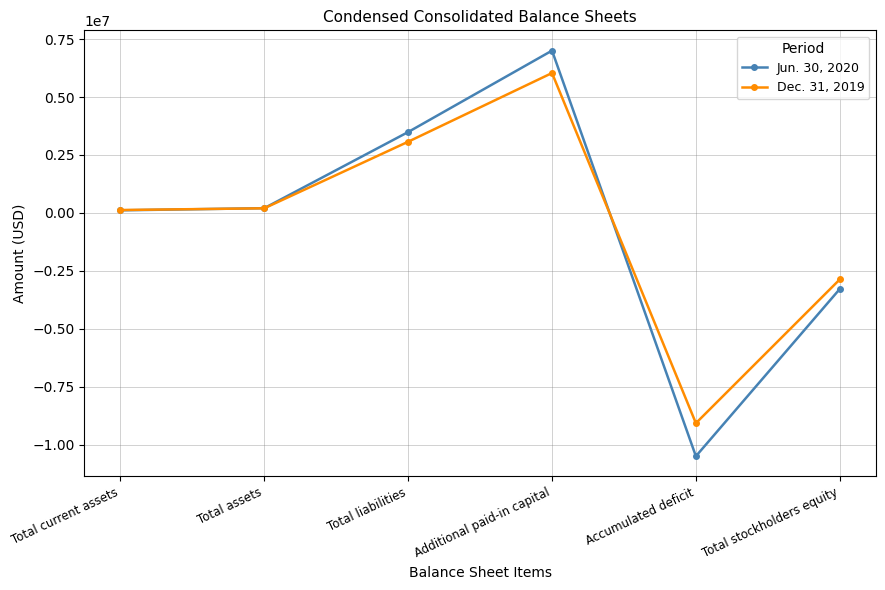

True or false: Dec. 31, 2019 has more than 2 interior local peaks.

False